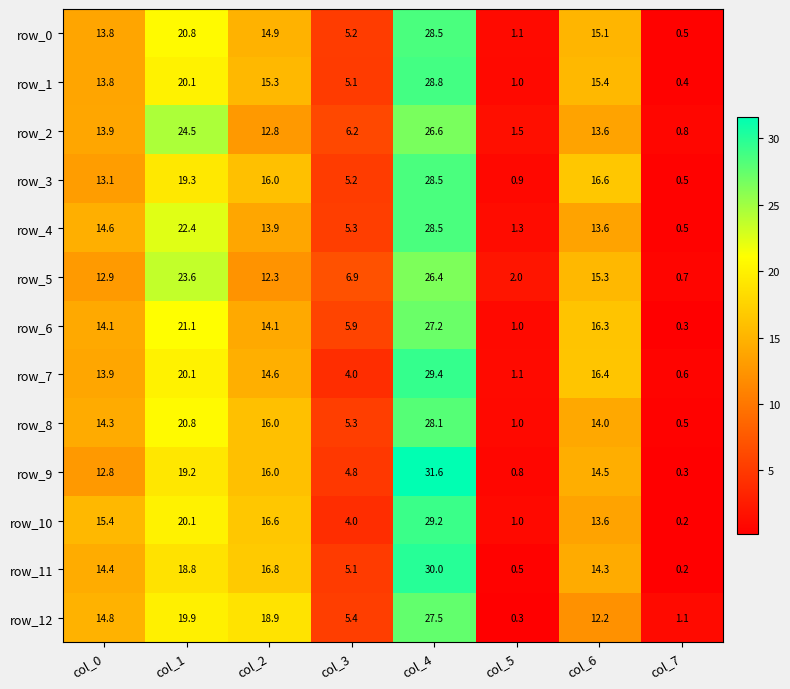

What is the lowest value of the row_11 series?

0.2